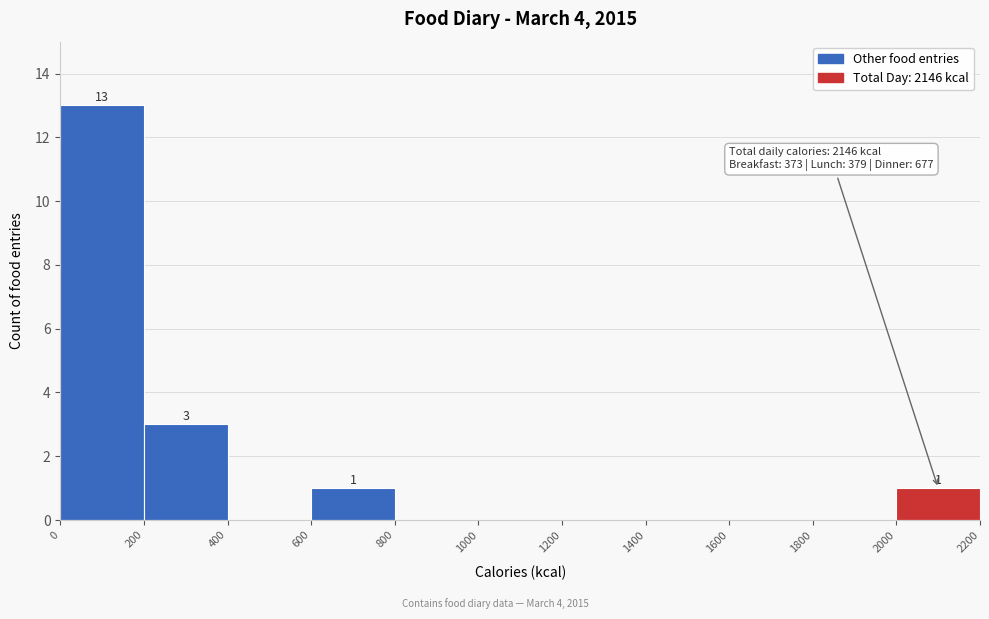

Over which range of the x-axis is the bar tallest?

0 to 200